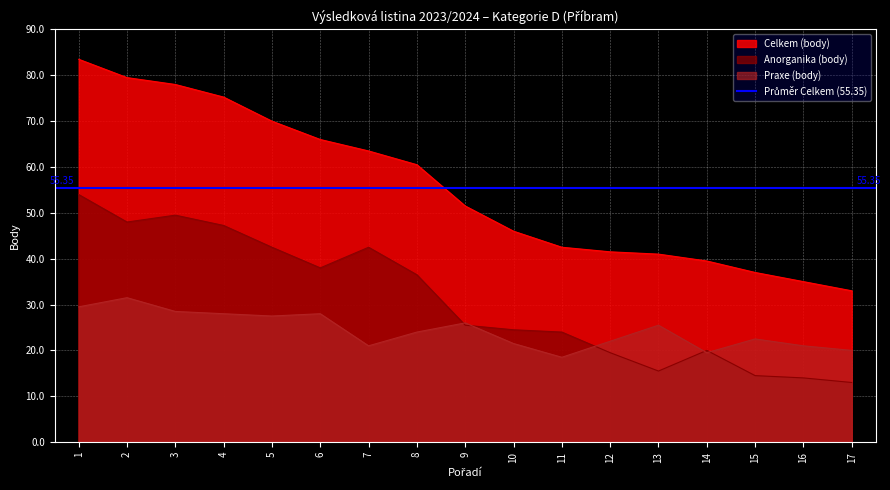

Reading right to left, what are all the values shown in this chart?

Celkem: 33.0	35.0	37.0	39.5	41.0	41.5	42.5	46.0	51.5	60.5	63.5	66.0	70.0	75.2	78.0	79.5	83.5
Anorganika: 13.0	14.0	14.5	20.0	15.5	19.5	24.0	24.5	25.5	36.5	42.5	38.0	42.5	47.2	49.5	48.0	54.0
Praxe: 20.0	21.0	22.5	19.5	25.5	22.0	18.5	21.5	26.0	24.0	21.0	28.0	27.5	28.0	28.5	31.5	29.5